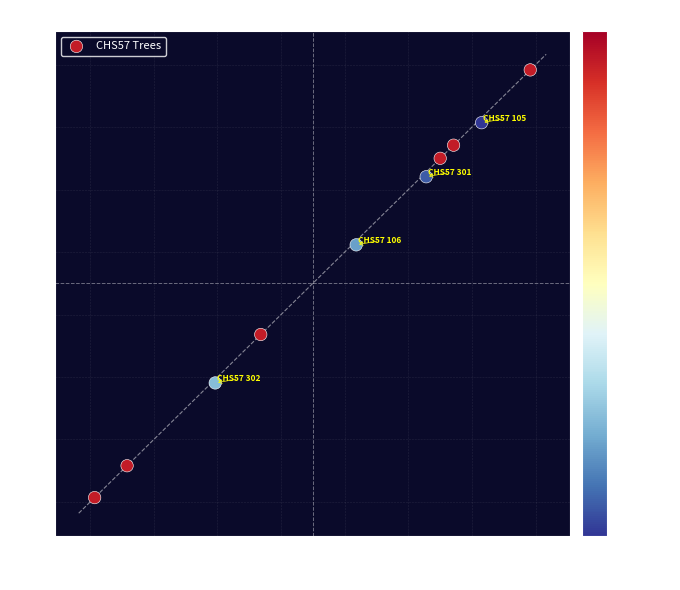

What is the range of X values (max minus min)?

13.7